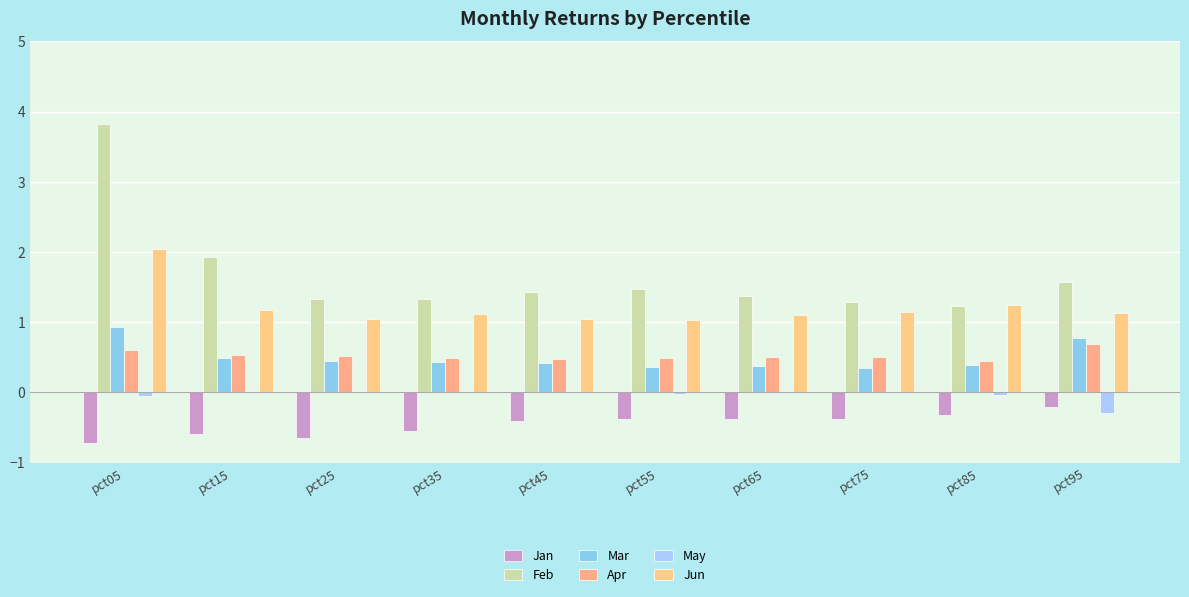

Reading right to left, extract all data points from this chart.

Jan: pct95=-0.2	pct85=-0.3	pct75=-0.4	pct65=-0.4	pct55=-0.4	pct45=-0.4	pct35=-0.5	pct25=-0.6	pct15=-0.6	pct05=-0.7
Feb: pct95=1.6	pct85=1.2	pct75=1.3	pct65=1.4	pct55=1.5	pct45=1.4	pct35=1.3	pct25=1.3	pct15=1.9	pct05=3.8
Mar: pct95=0.8	pct85=0.4	pct75=0.4	pct65=0.4	pct55=0.4	pct45=0.4	pct35=0.4	pct25=0.5	pct15=0.5	pct05=0.9
Apr: pct95=0.7	pct85=0.4	pct75=0.5	pct65=0.5	pct55=0.5	pct45=0.5	pct35=0.5	pct25=0.5	pct15=0.5	pct05=0.6
May: pct95=-0.3	pct85=-0.0	pct75=-0.0	pct65=-0.0	pct55=-0.0	pct45=-0.0	pct35=0.0	pct25=0.0	pct15=-0.0	pct05=-0.1
Jun: pct95=1.1	pct85=1.3	pct75=1.1	pct65=1.1	pct55=1.0	pct45=1.0	pct35=1.1	pct25=1.1	pct15=1.2	pct05=2.0